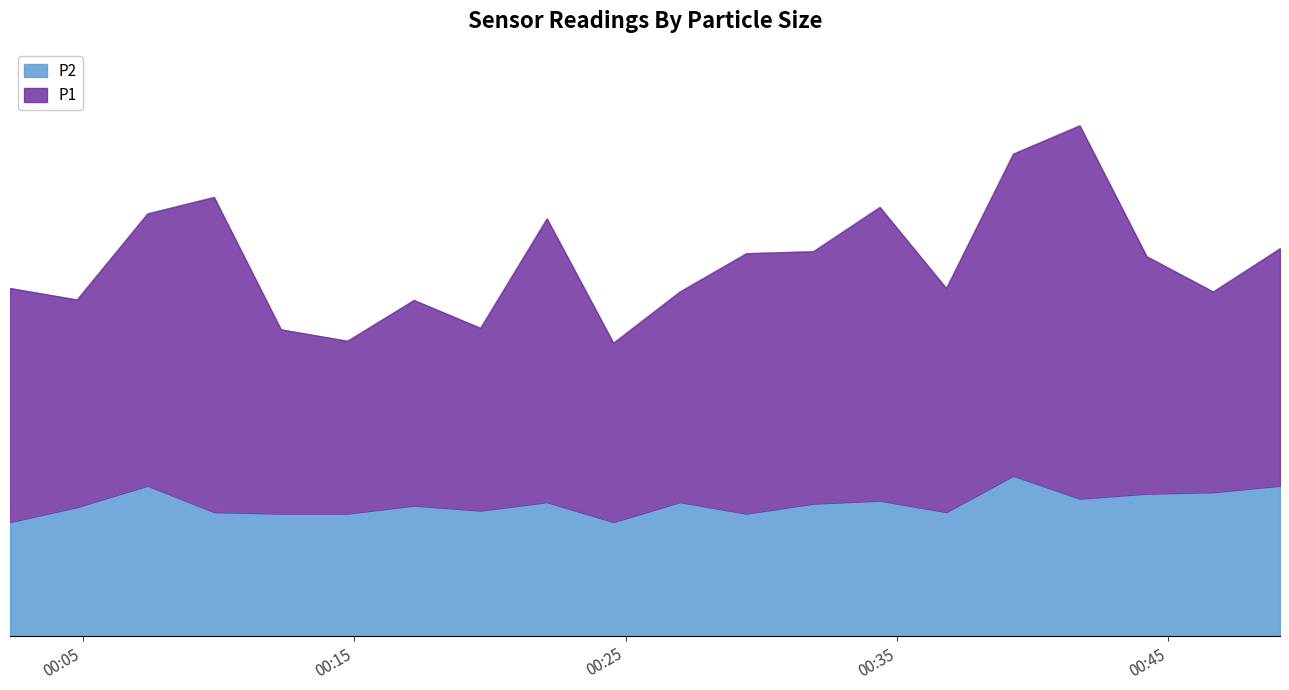

What is the spread (max minus min) of values at 2022-08-21T00:31:55?

5.1